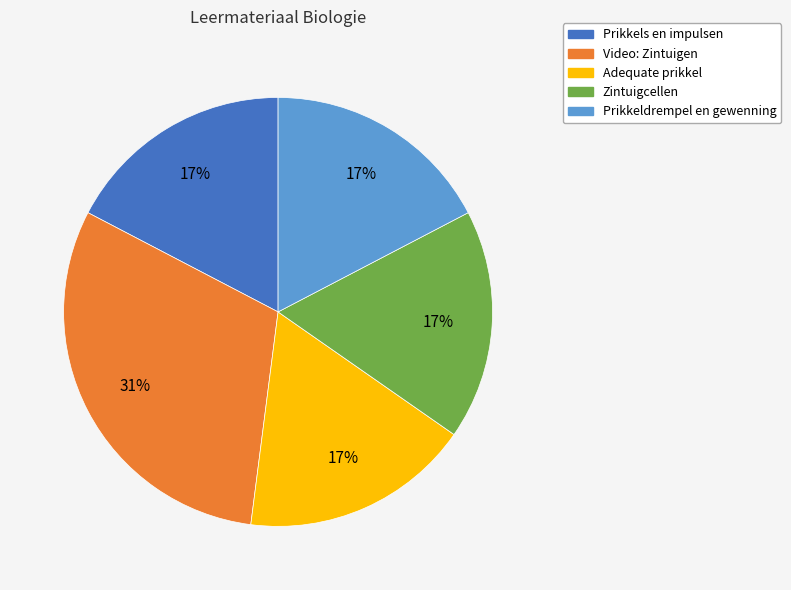

What is the largest slice in the pie chart?

Video: Zintuigen